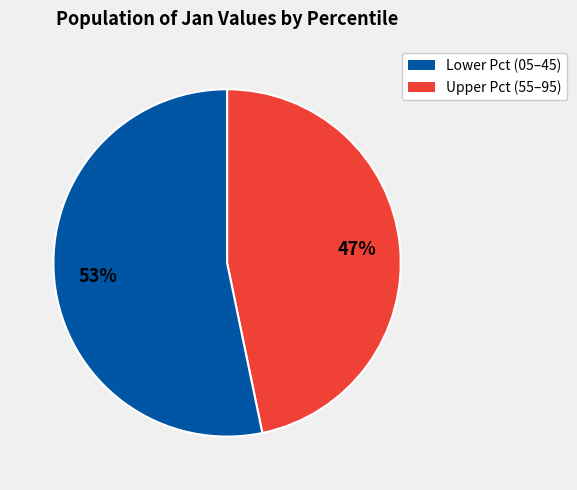

How many segments does this pie chart have?

2